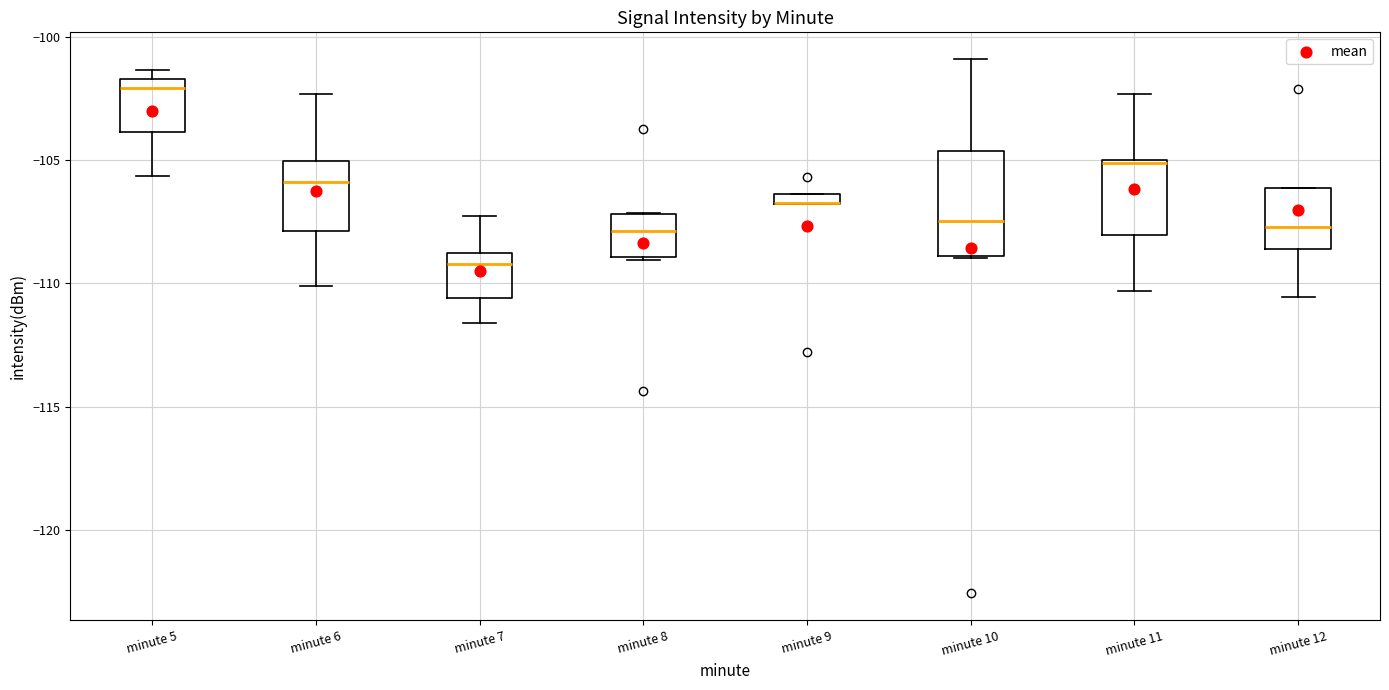

Comparing the boxes themselves (not the whiskers), which one is the tallest?

minute 10